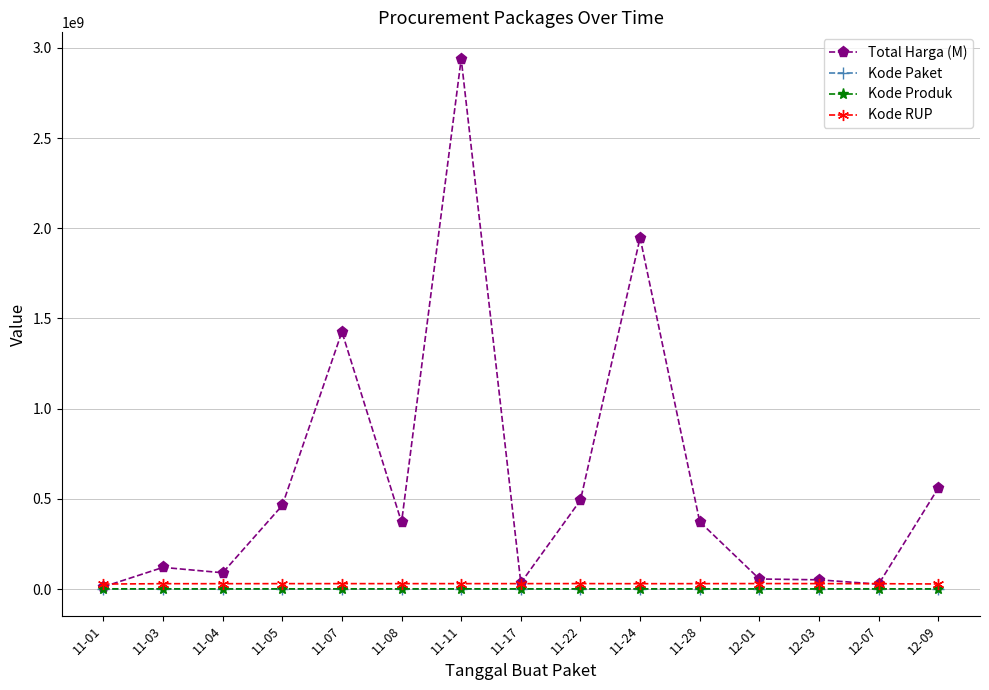

What is the greatest value displayed?

2939003240